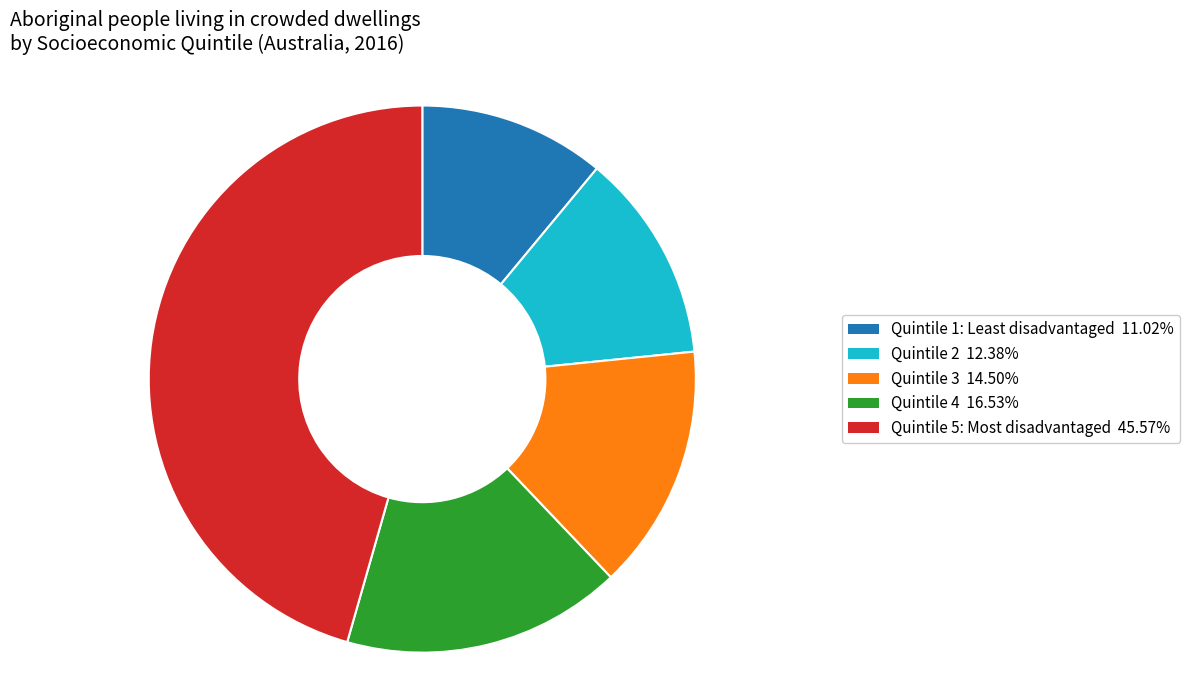

How many slices are in this pie chart?

5